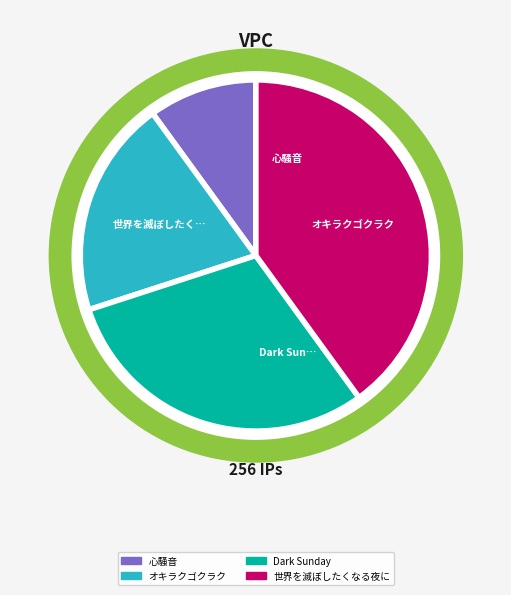

To the nearest percent, what is the average slice percentage?

25%